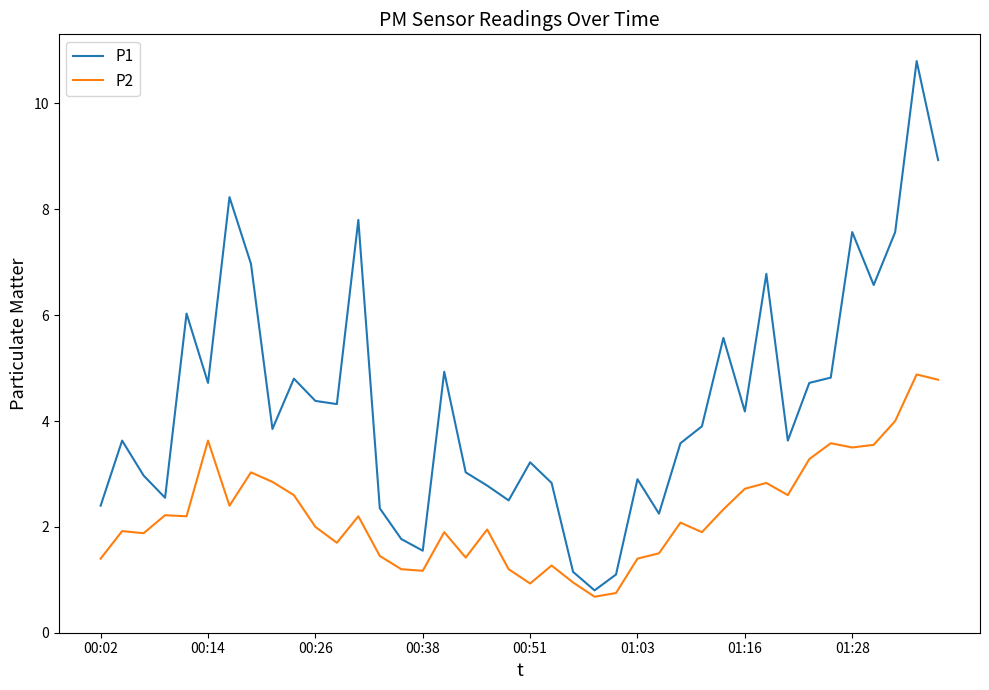

Which series has the largest total across all categories?

P1